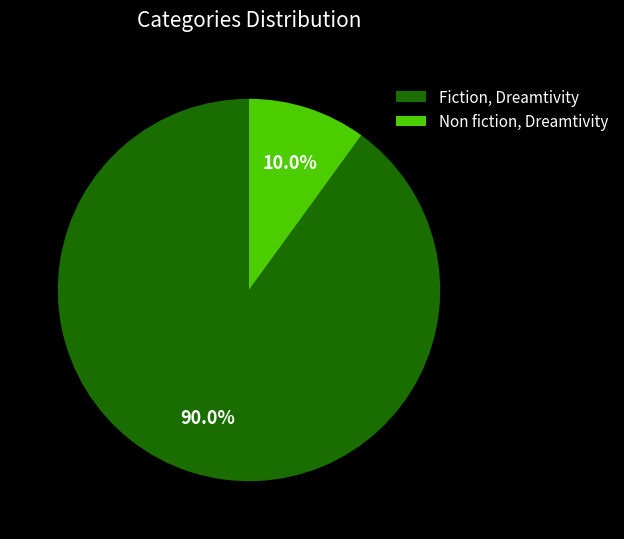

To the nearest percent, what is the difference between the largest and smallest slice percentages?

80%